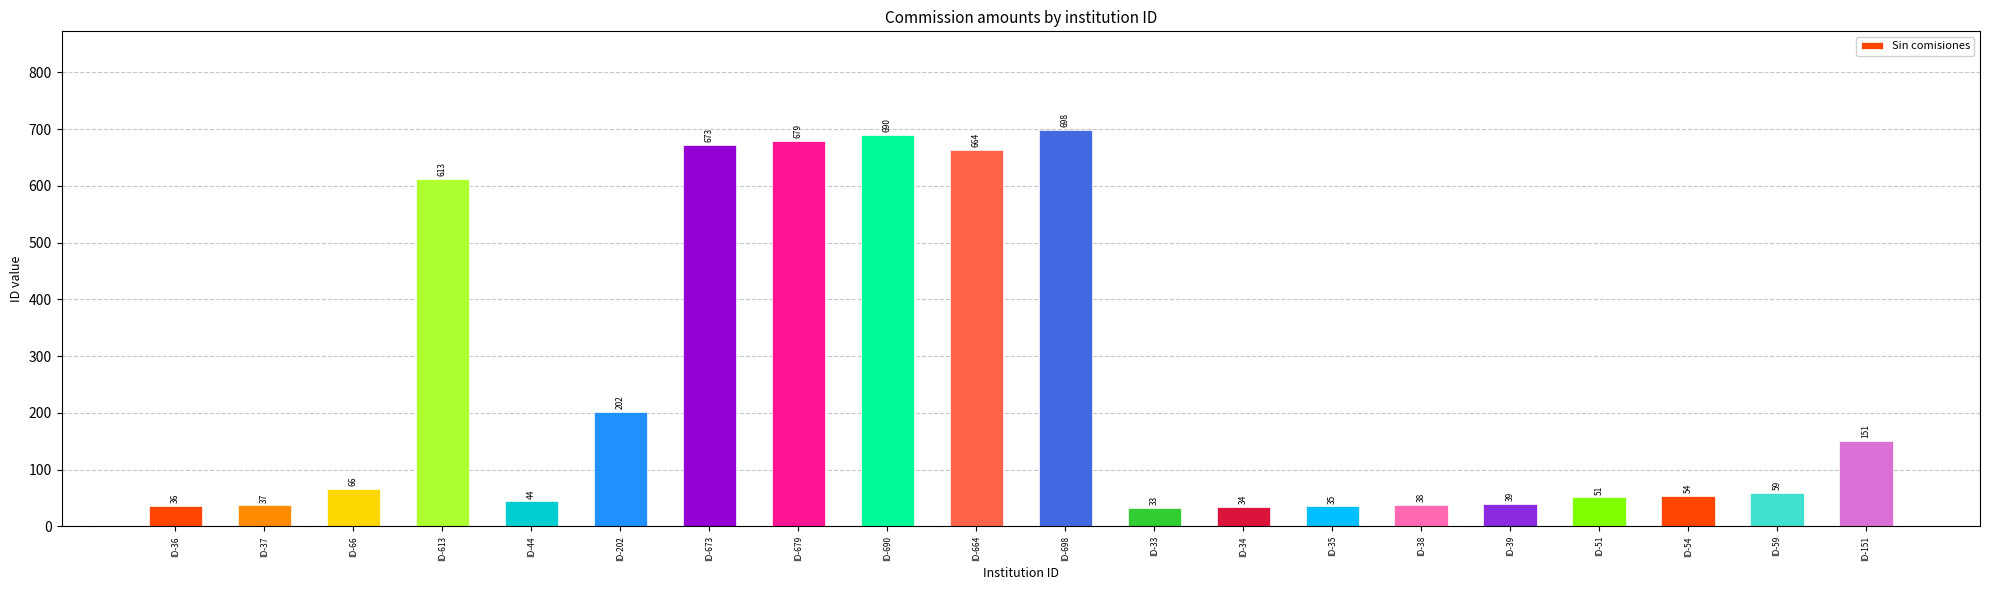

How many data points does each series have?

20